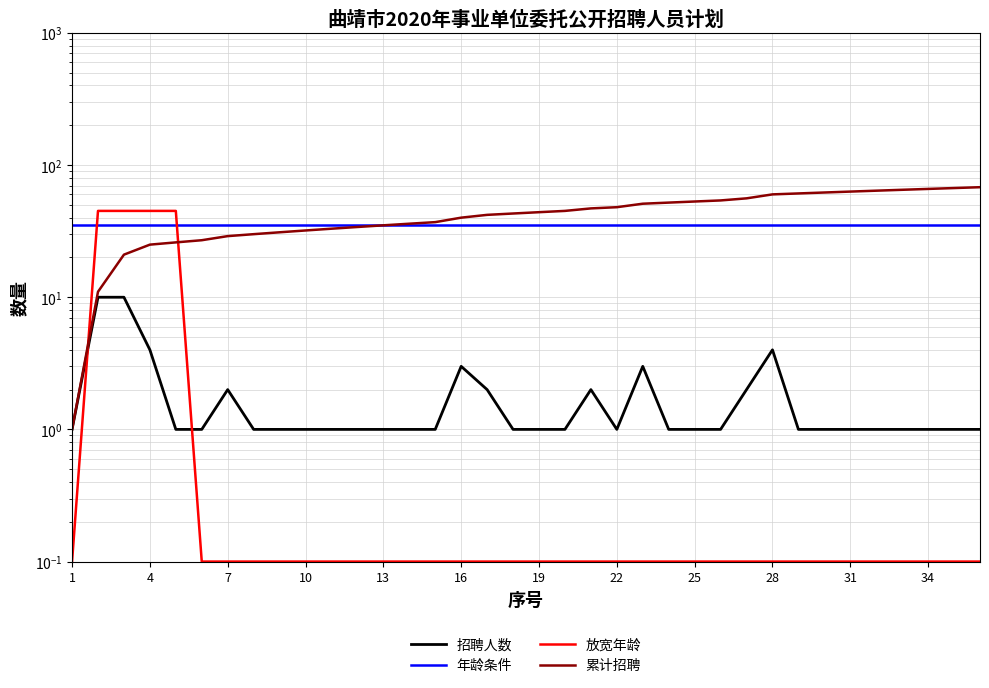

Rank the series by their maximum value, from highest to lowest.

累计招聘, 放宽年龄, 年龄条件, 招聘人数